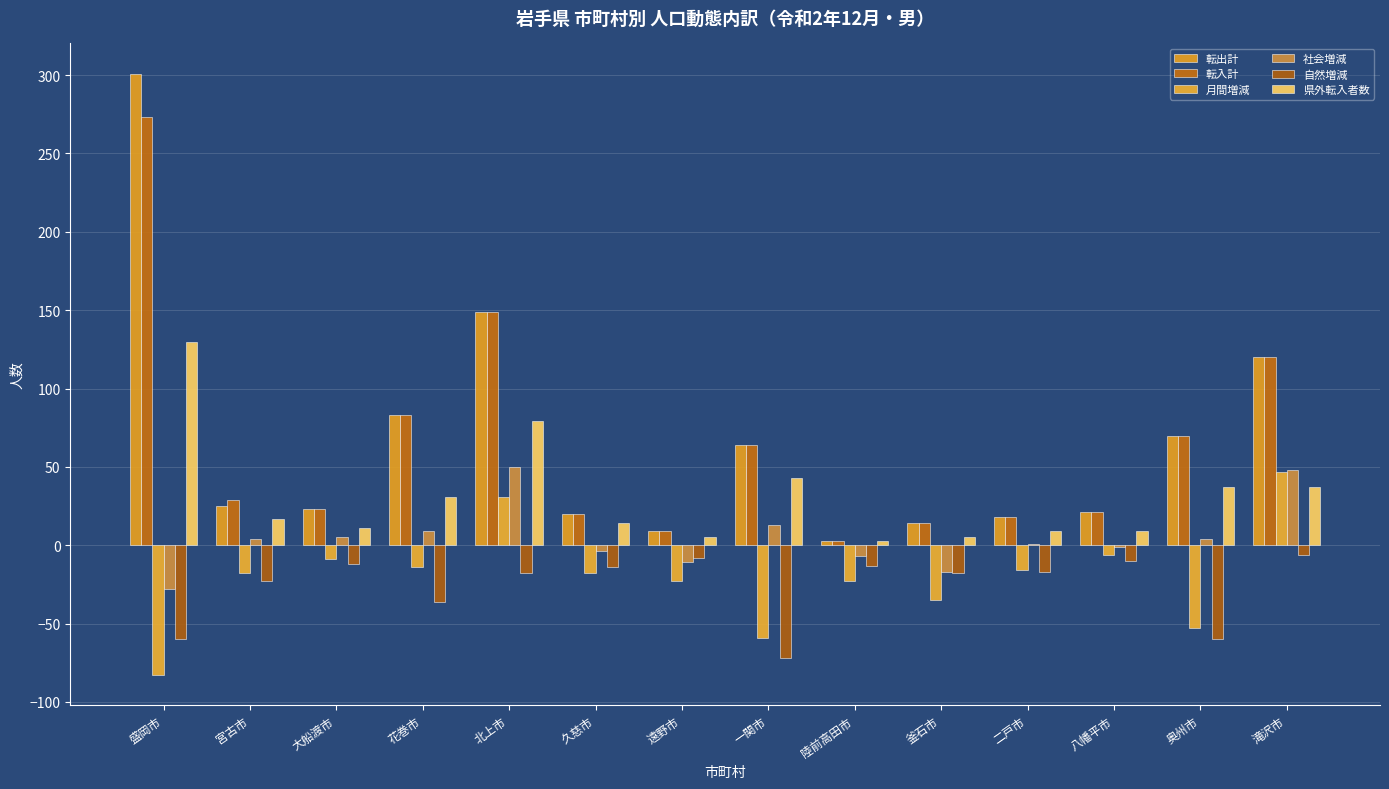

What is the difference between the maximum and minimum values in the 月間増減 series?

130